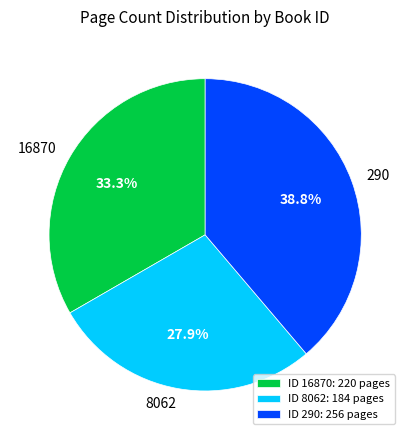

How many slices are in this pie chart?

3